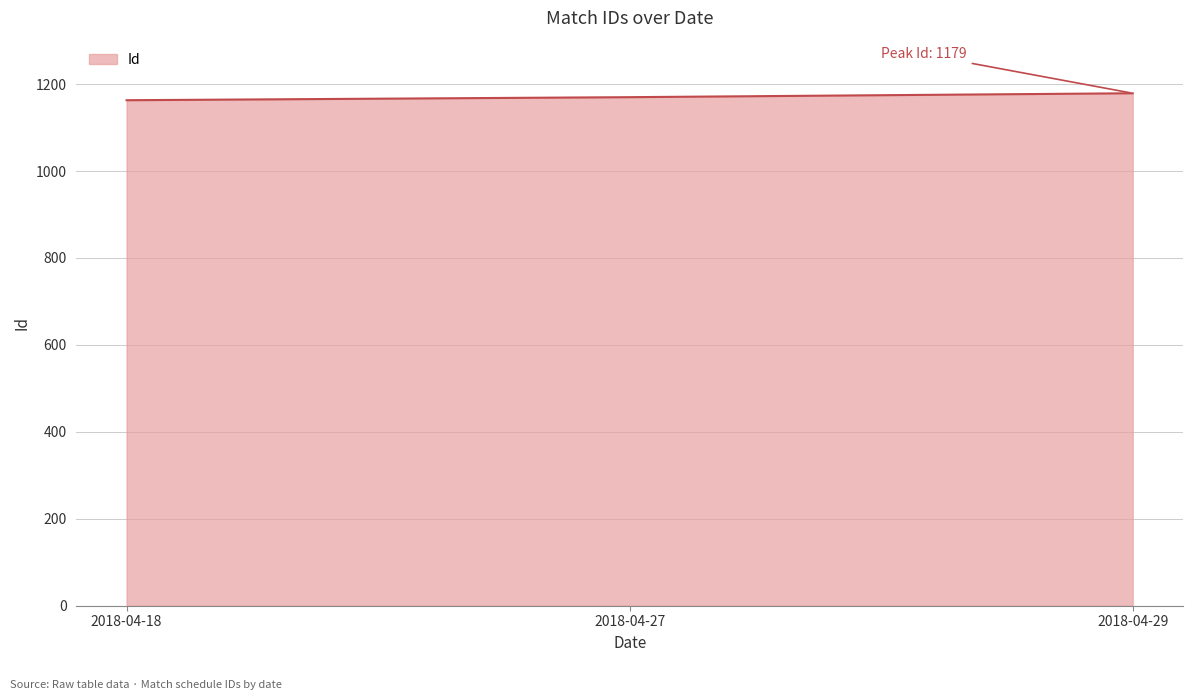

The value at 2018-04-18 is 648. True or false?

False